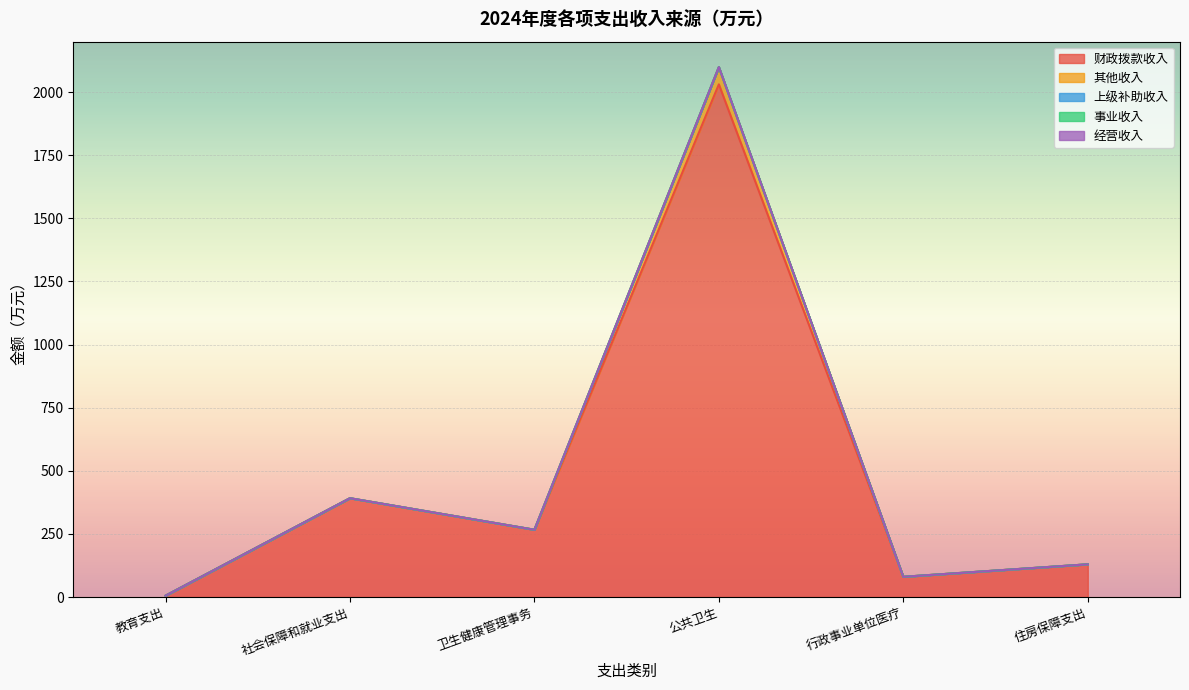

List the series in order of their peak value, highest first.

财政拨款收入, 其他收入, 上级补助收入, 事业收入, 经营收入